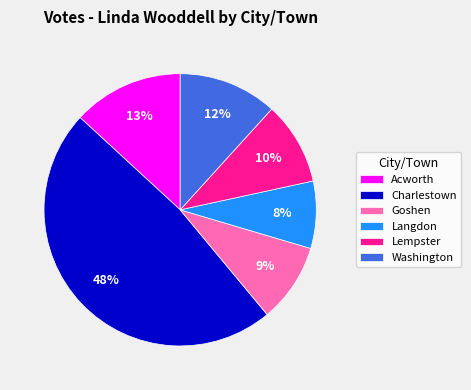

Is Acworth the majority of the pie?

No